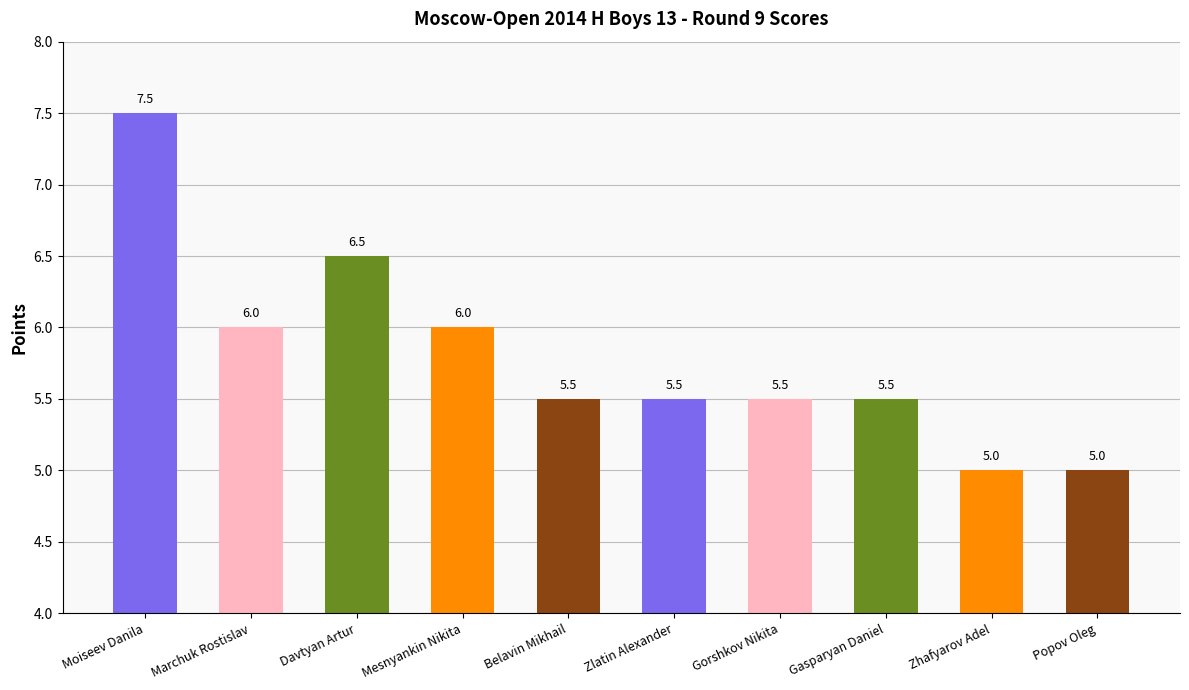

How many bars are there in total?

10